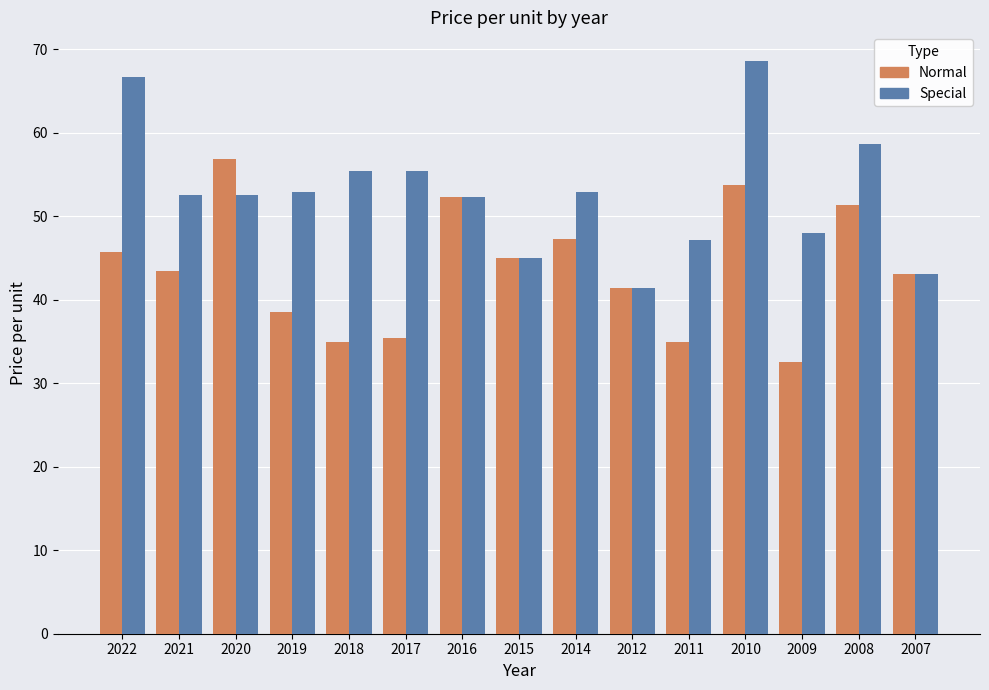

What is the spread (max minus min) of values at 2018?

20.4